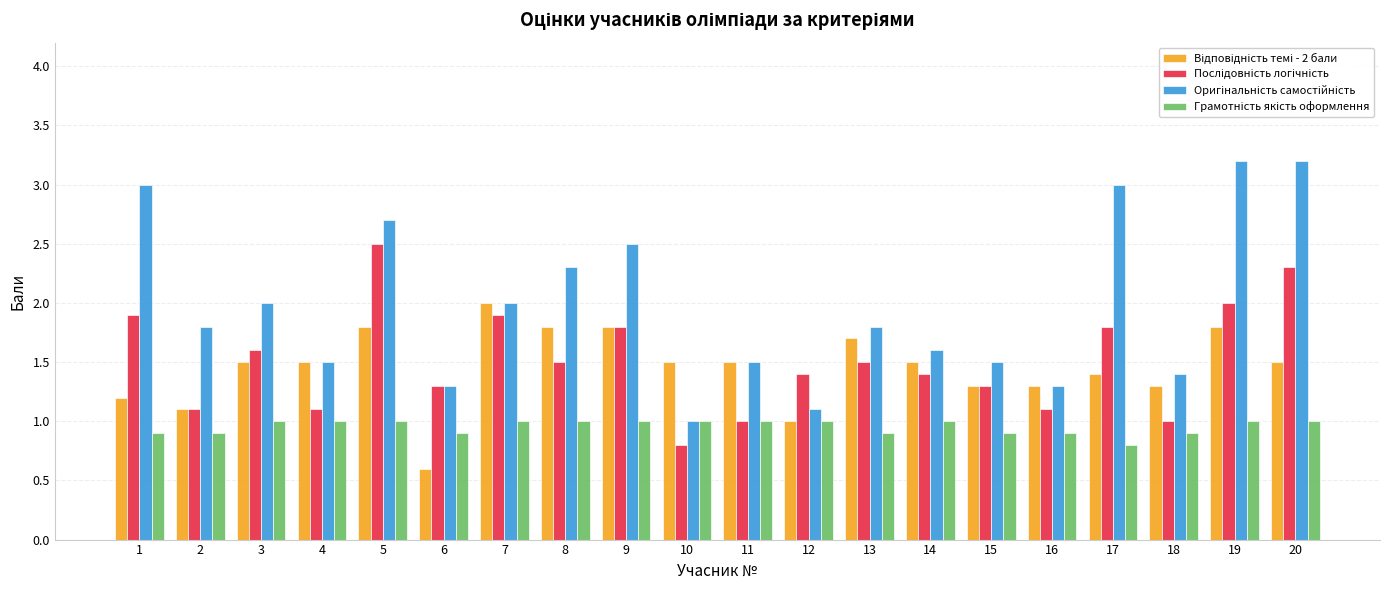

What is the total value across all series at 20?

8.0